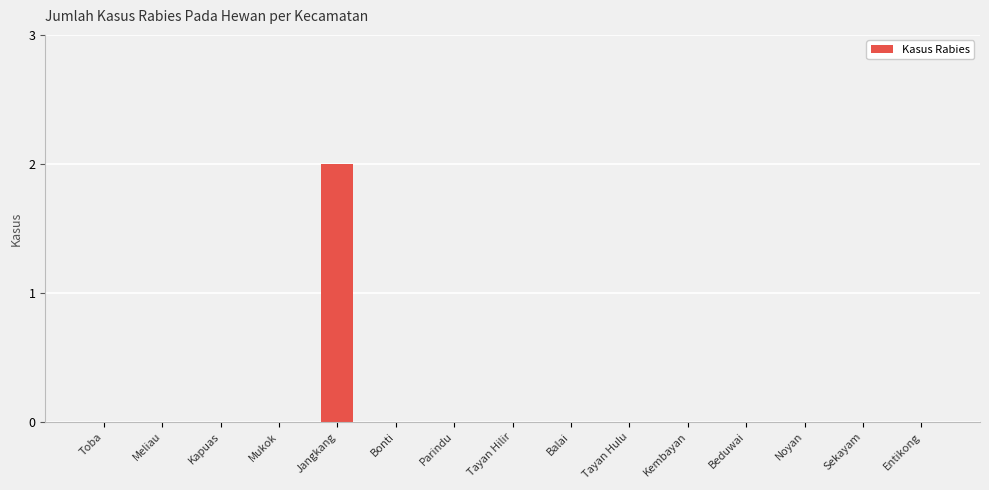

Reading left to right, extract all data points from this chart.

0	0	0	0	2	0	0	0	0	0	0	0	0	0	0